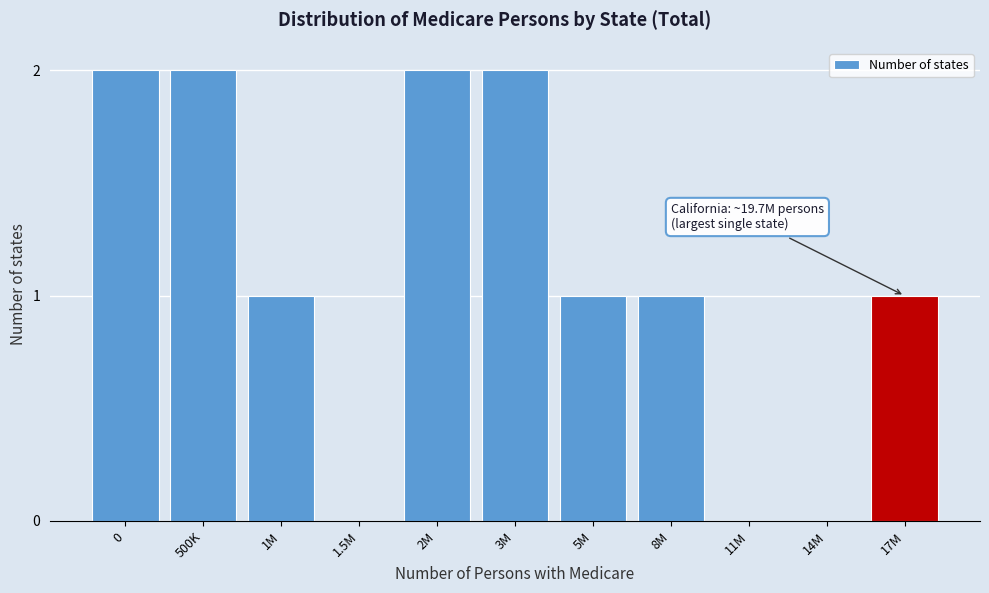

Reading left to right, what are all the values shown in this chart?

0=2	500K=2	1M=1	1.5M=0	2M=2	3M=2	5M=1	8M=1	11M=0	14M=0	17M=1